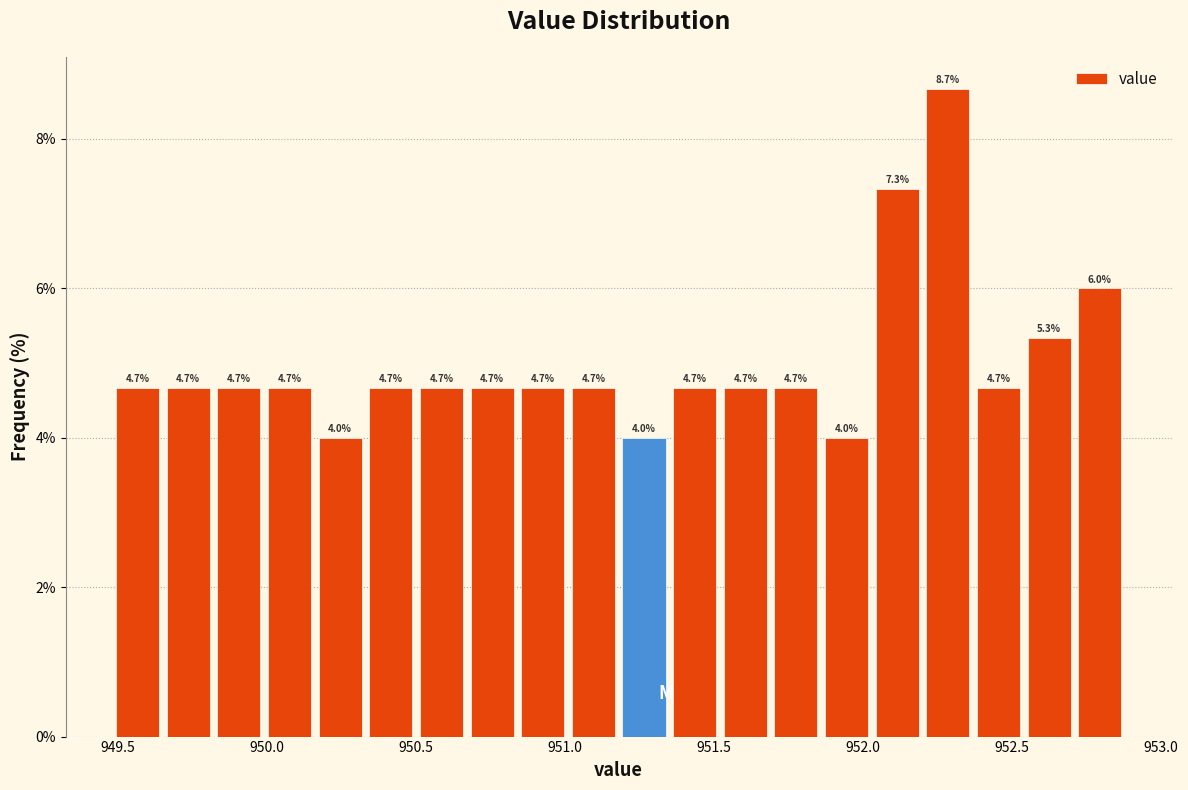

Read against the x-axis, roughly where is the centre of the tallest bar?

952.30